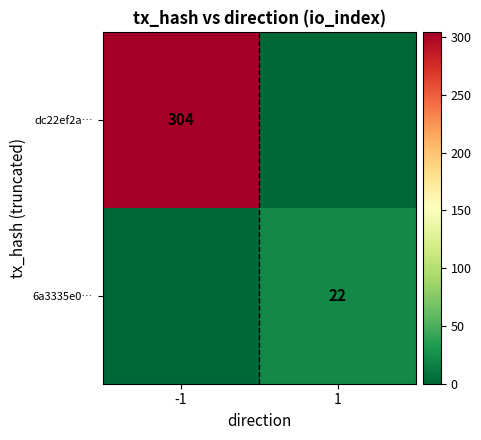

True or false: 6a3335e0… has a value of 22 at 1.

True